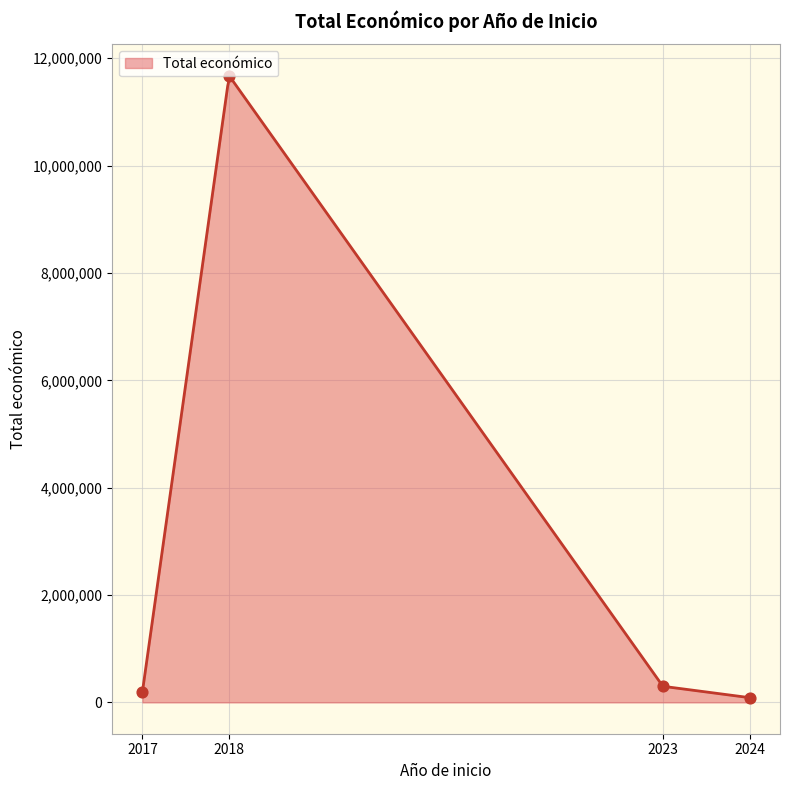

What is the highest value of the Total económico series?

11660367.8